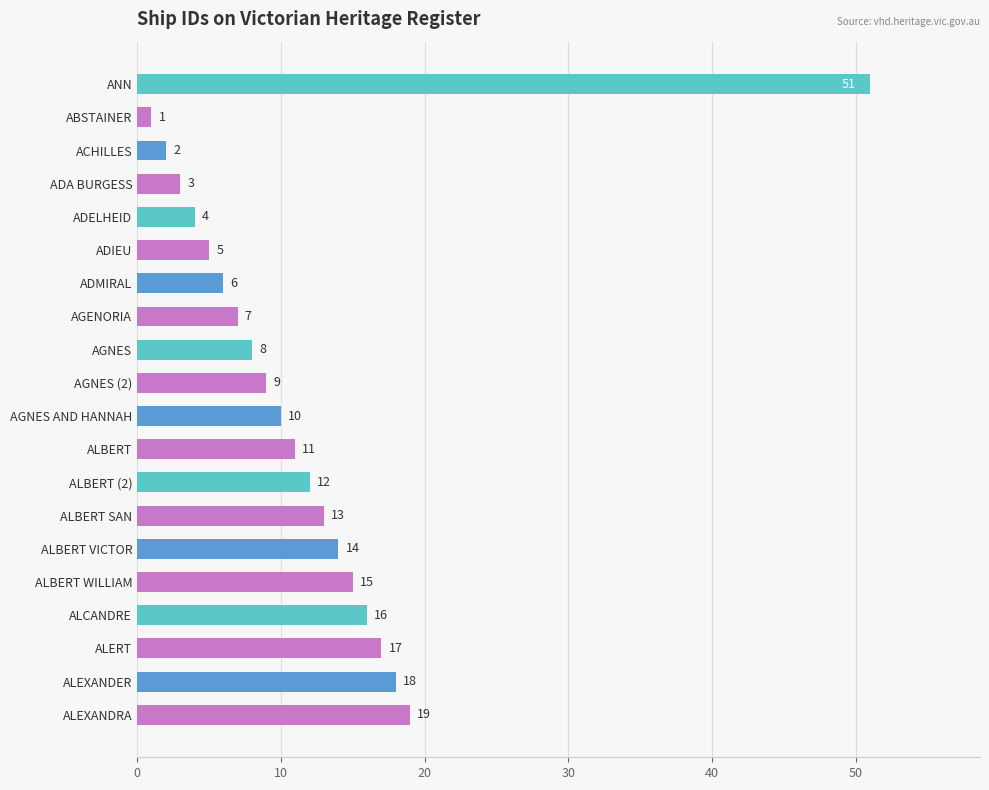

What is the sum of all values?

241